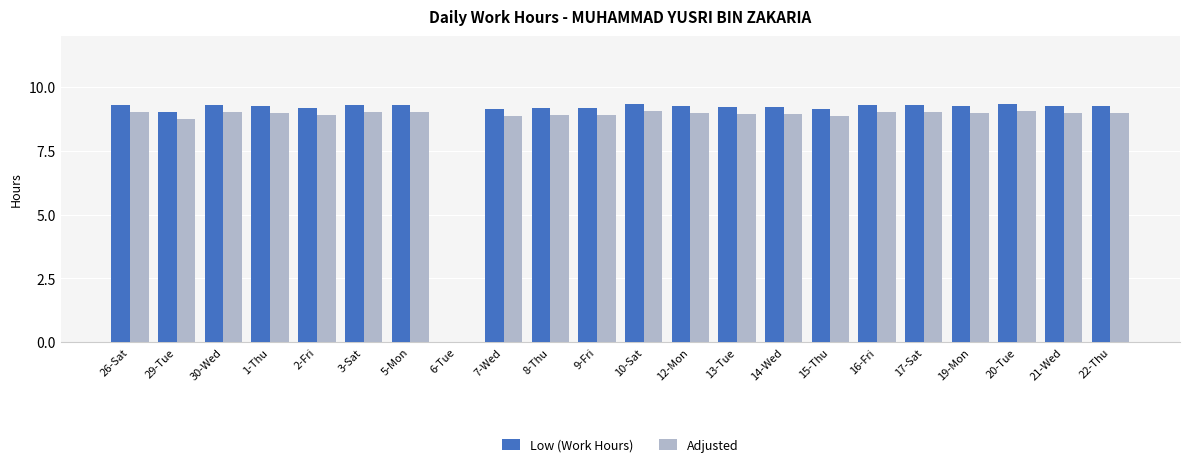

Where is Low (Work Hours) nearest to the value 4?

6-Tue